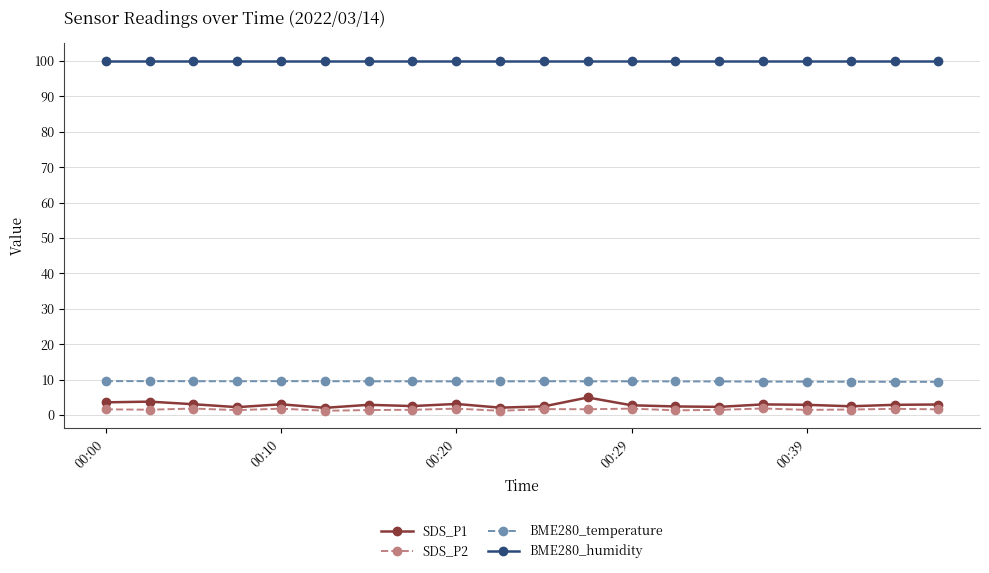

At how many categories does at least one series exceed 64?

20